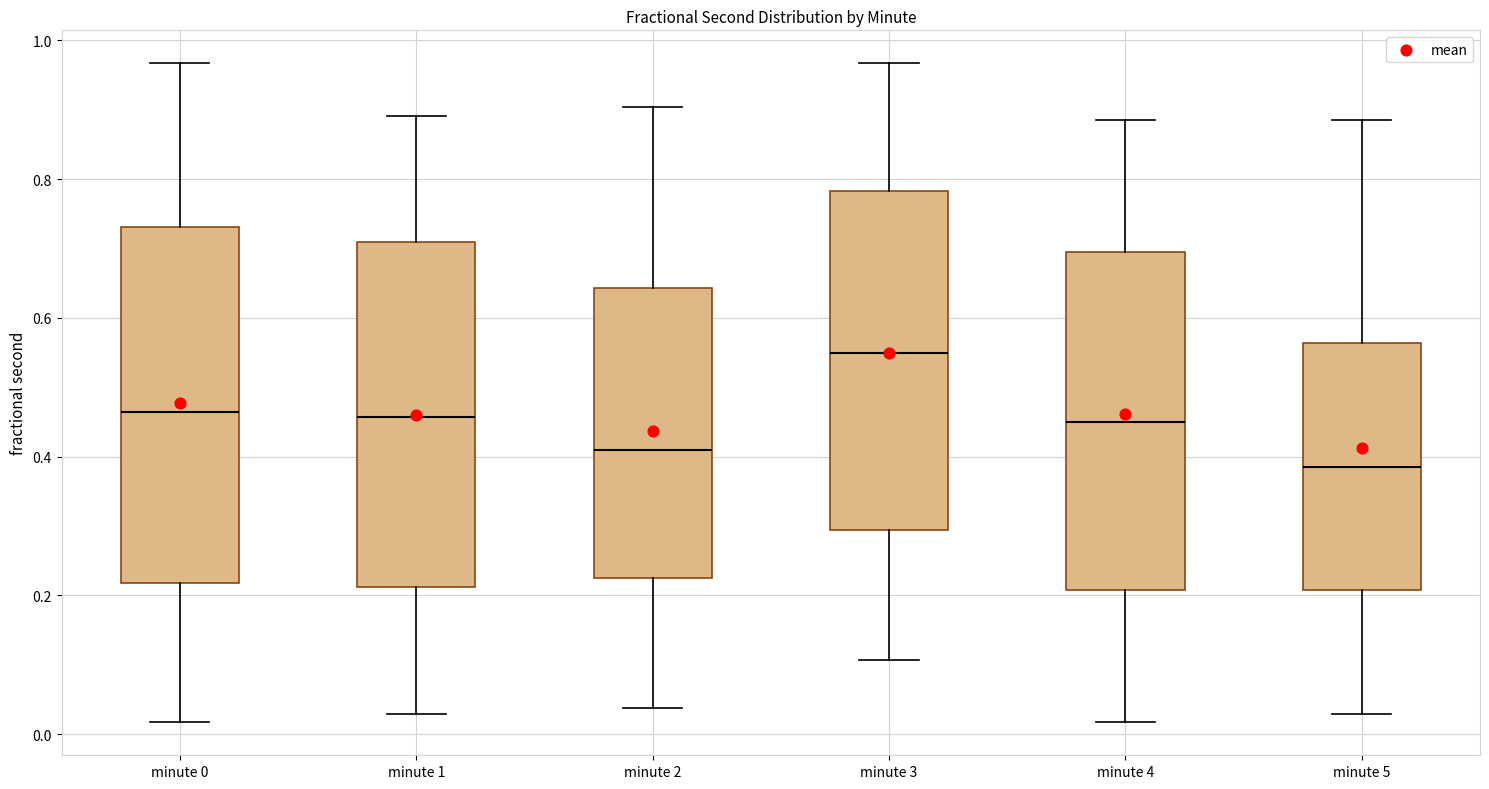

Where does the upper whisker of the box for minute 0 end on the y-axis? The values are not printed on the chart, so give them approximately, as read against the axis.

0.96